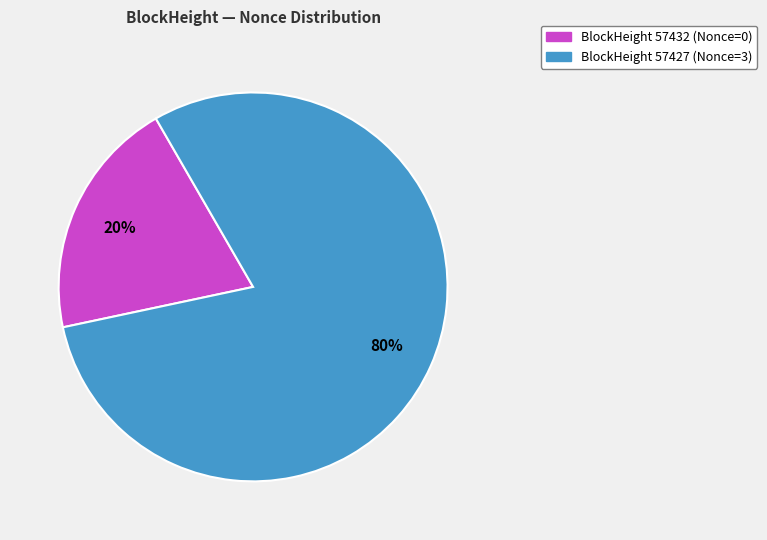

Which category has the smallest portion of the pie?

BlockHeight 57432 (Nonce=0)